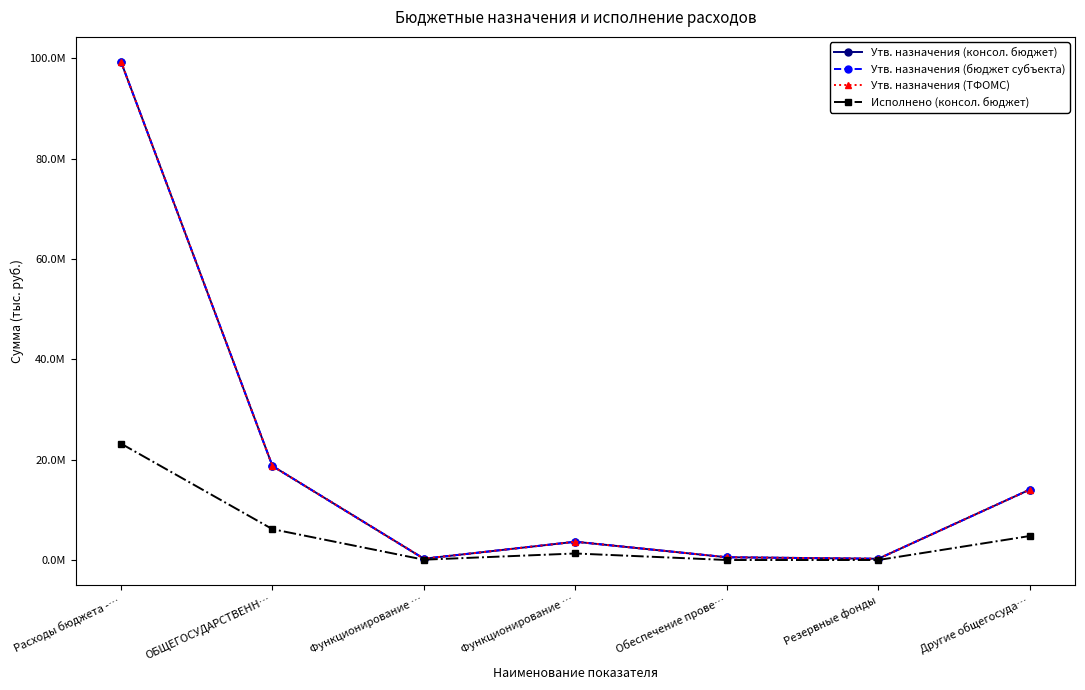

Is this an area chart (filled region under the line)?

No